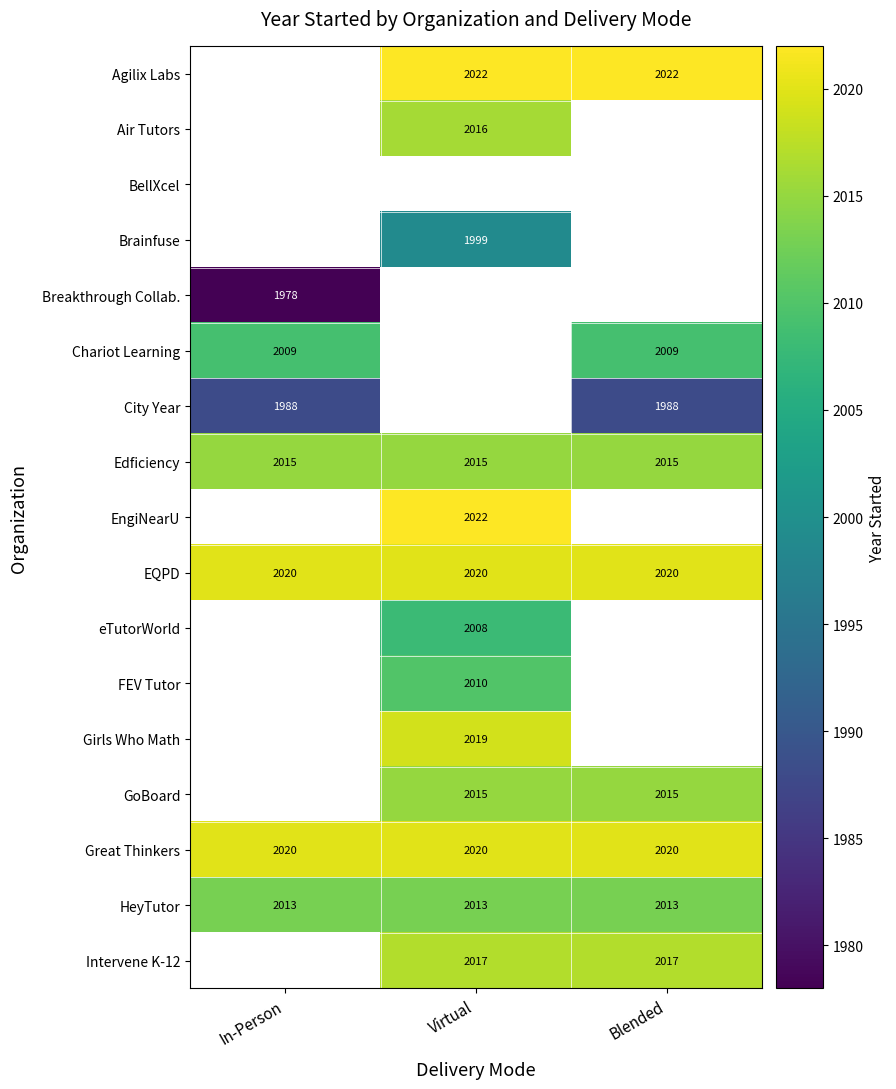

What is the difference between the highest and lowest values at Virtual?

23.0